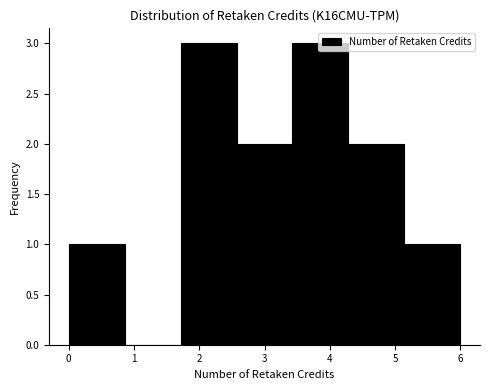

What is the height of the bar covering 0.0 to 0.9 on the x-axis? Neither the bar edges nor the heights are printed on the chart, so give them approximately, as read against the axes.

1